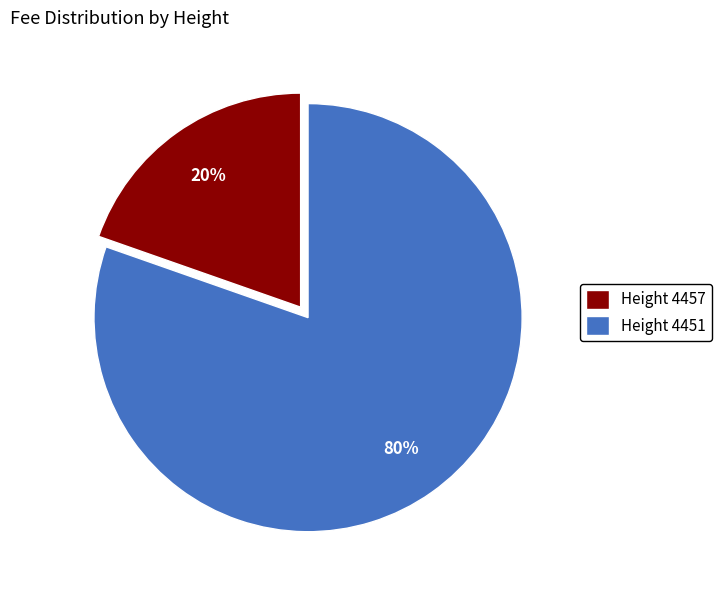

Which slice is the smallest?

Height 4457